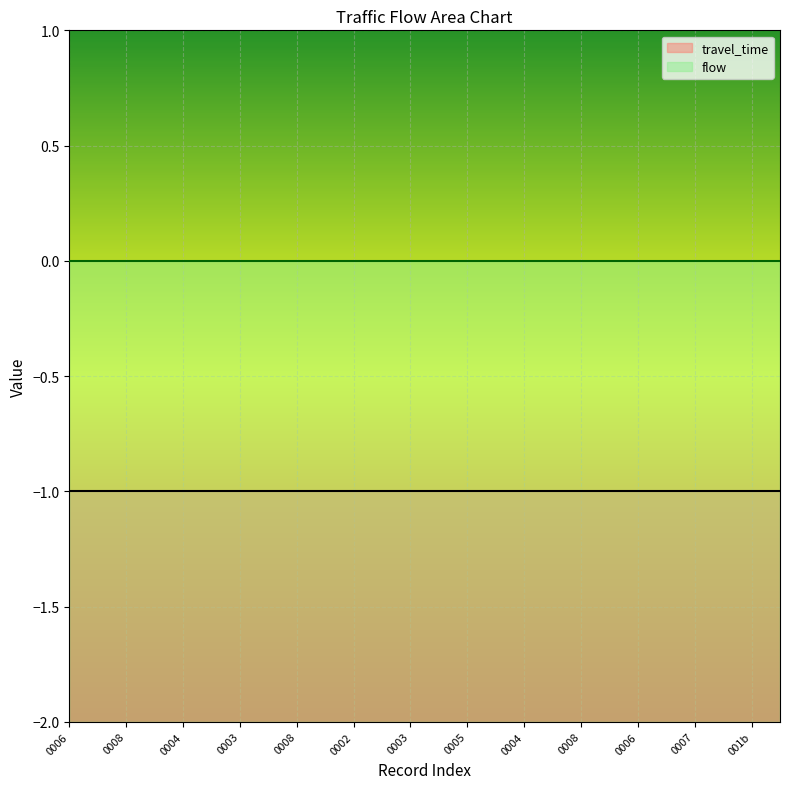

True or false: flow and travel_time intersect in this chart.

False